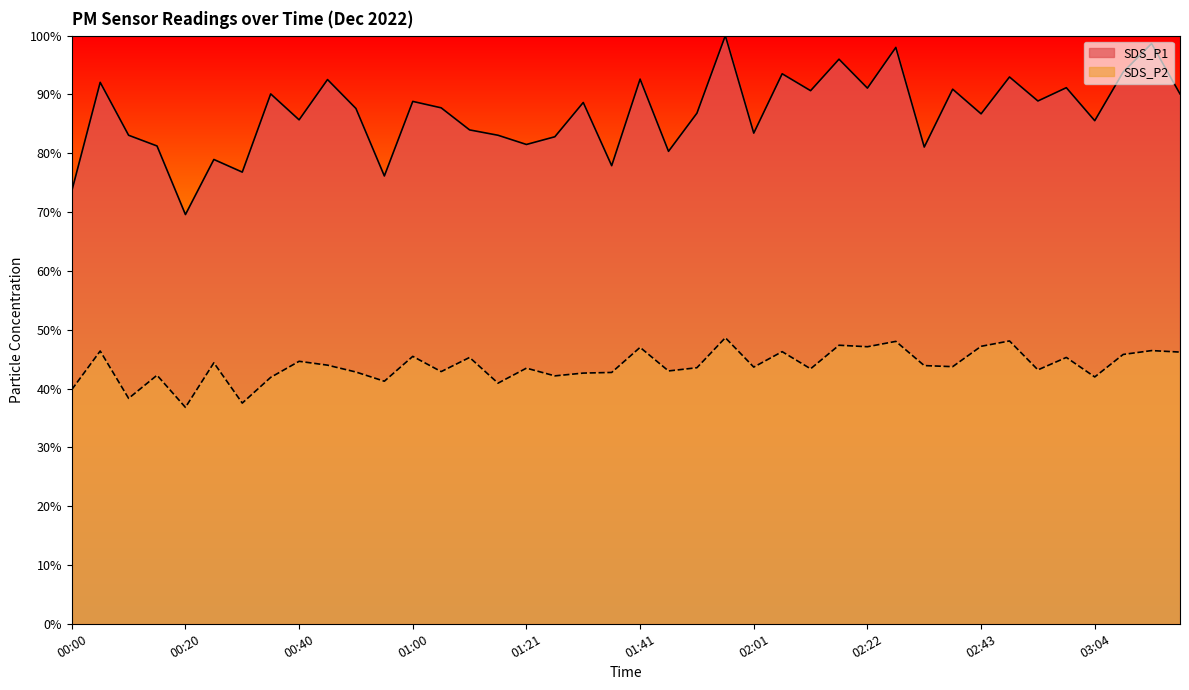

True or false: SDS_P1 has a value of 78.9 at 00:25.

True